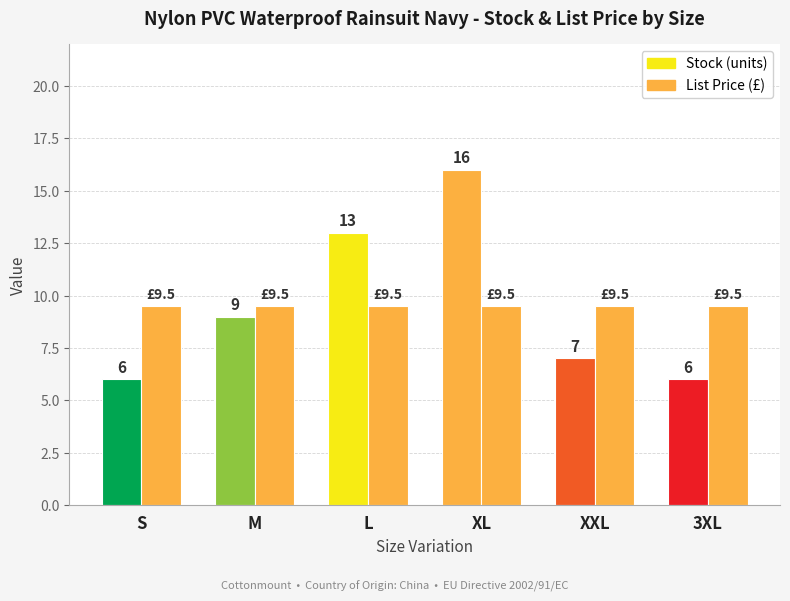

What is the minimum value shown in the chart?

6.0